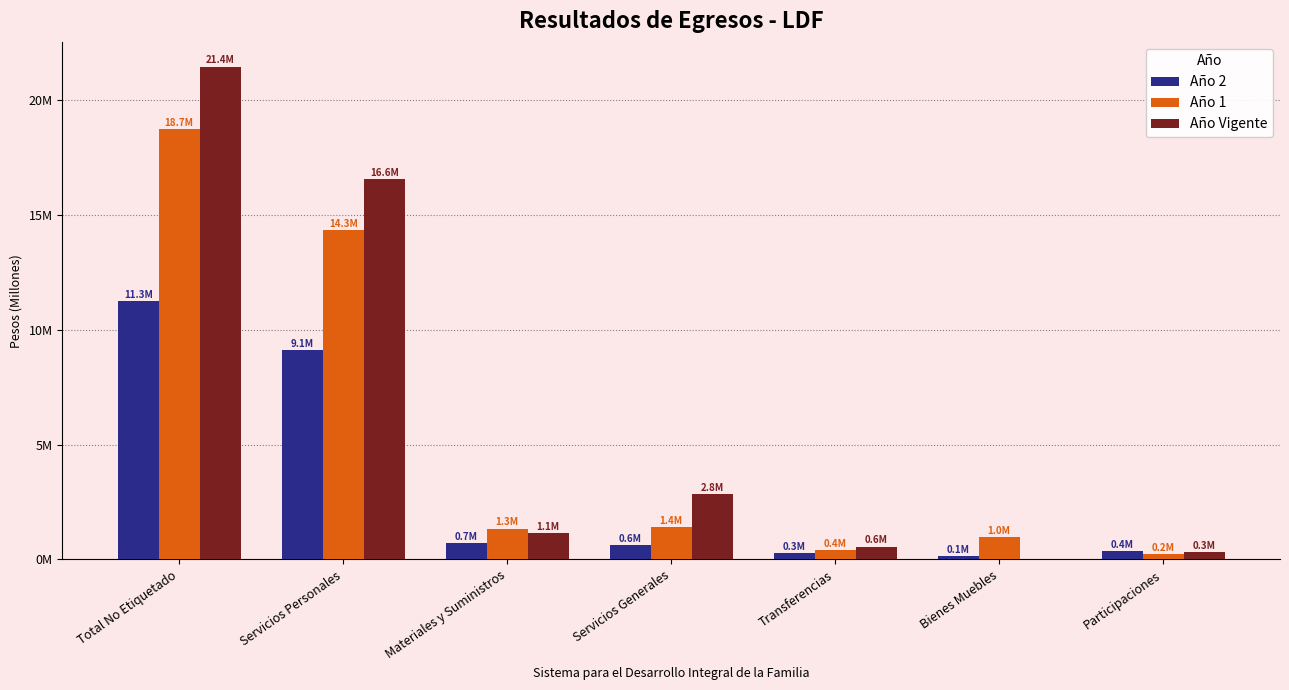

Are the bars horizontal?

No